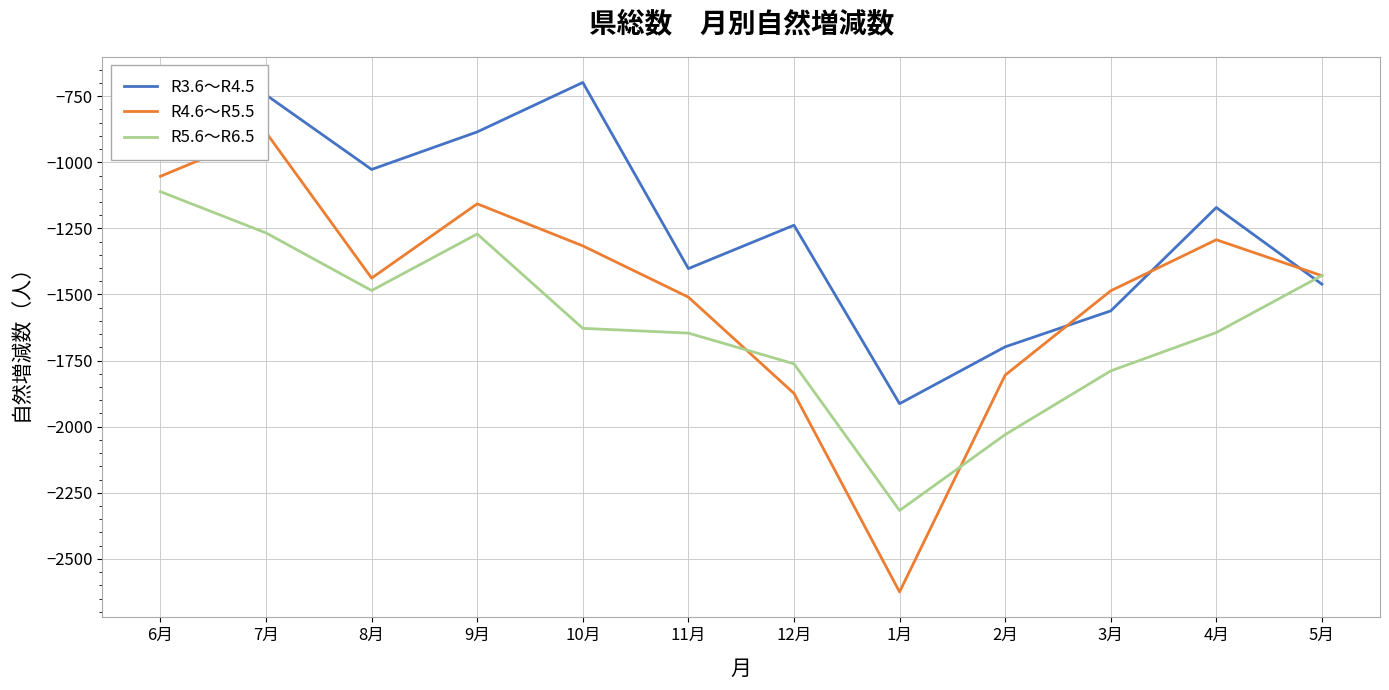

What is the difference between the R5.6～R6.5 values at 7月 and 2月?

763